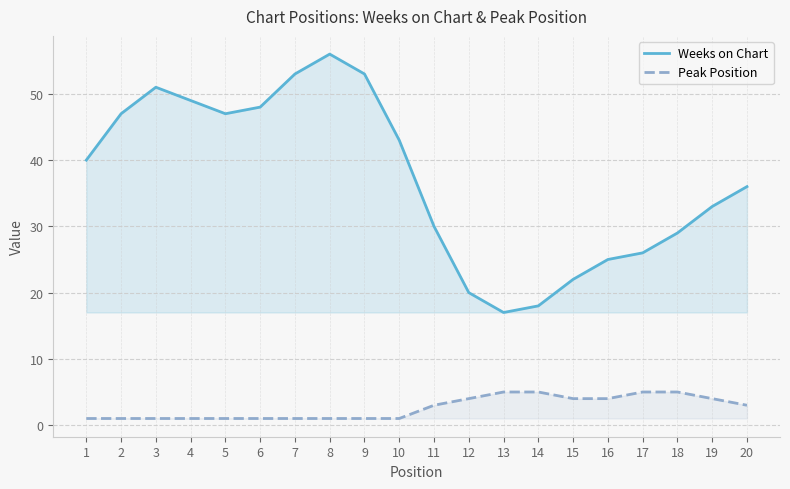

What is the approximate value of Peak Position at 6?

1